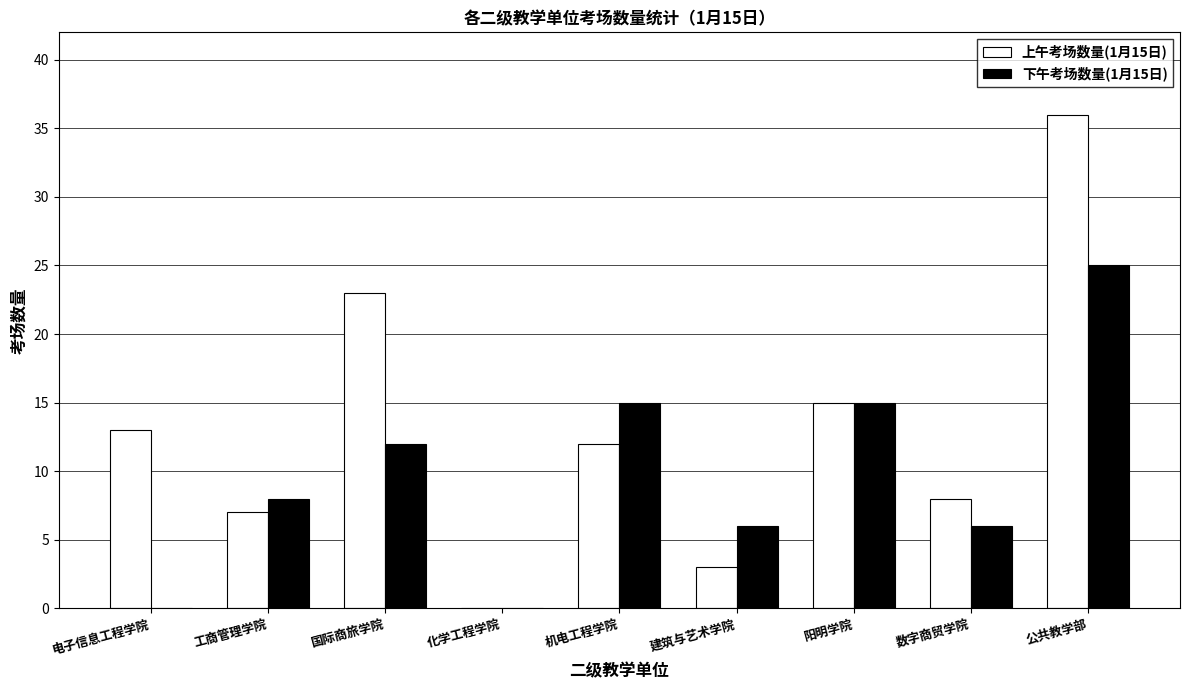

True or false: 上午考场数量(1月15日) has a value of 8 at 数字商贸学院.

True